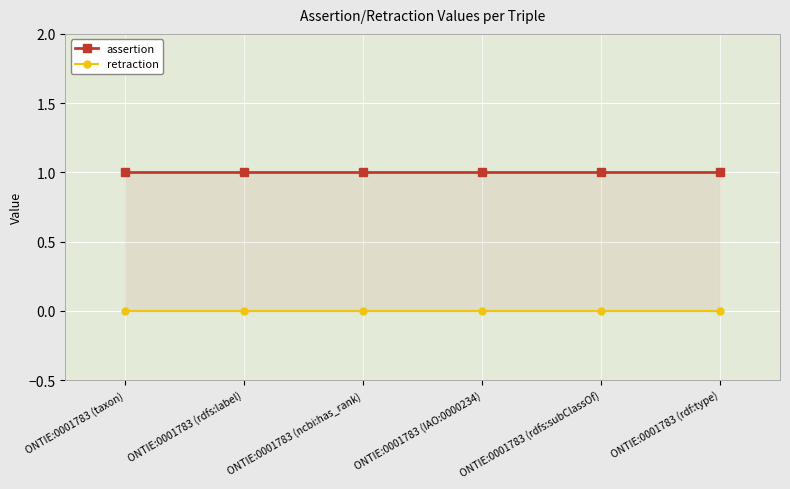

Rank the series at ONTIE:0001783 (IAO:0000234) from lowest to highest value.

retraction, assertion